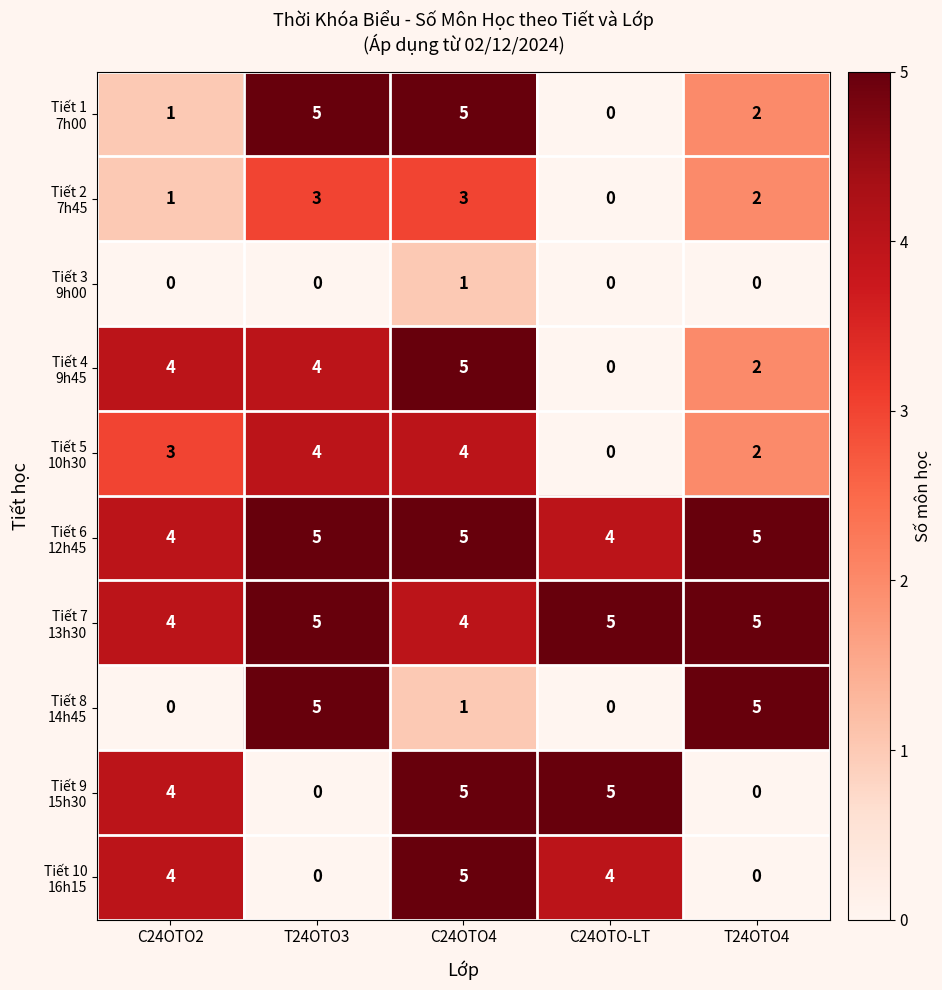

What is the maximum value shown in the chart?

5